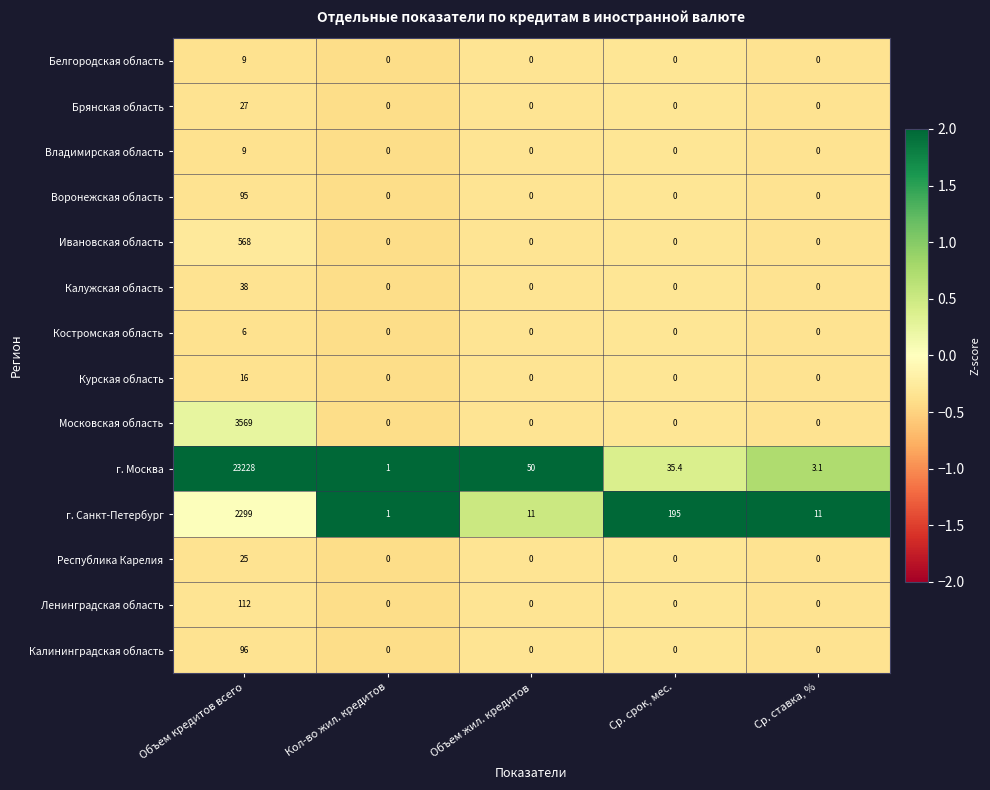

The value of Калининградская область at Объем кредитов всего is 96.0. True or false?

True